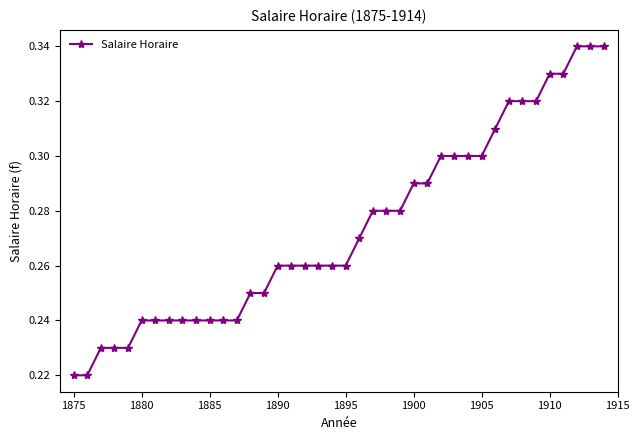

How many values are between 0 and 1?

40